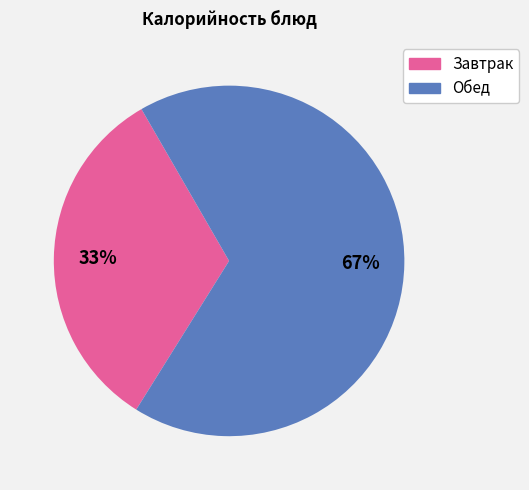

How many slices are in this pie chart?

2